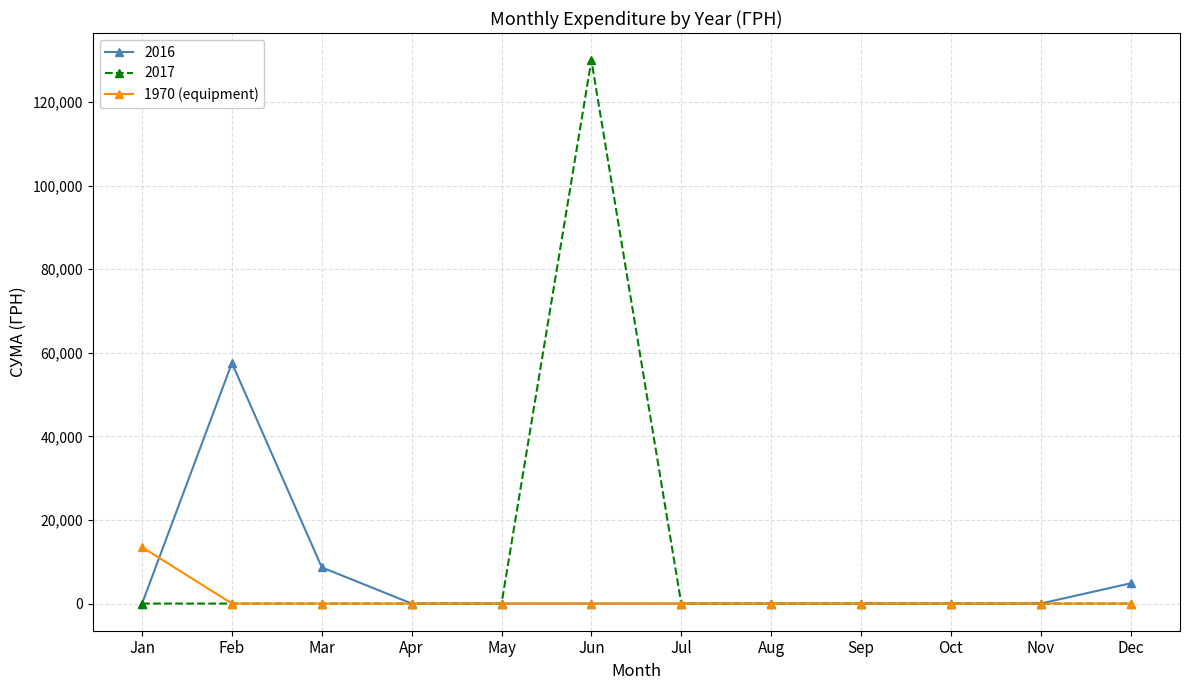

How many data points does each series have?

12